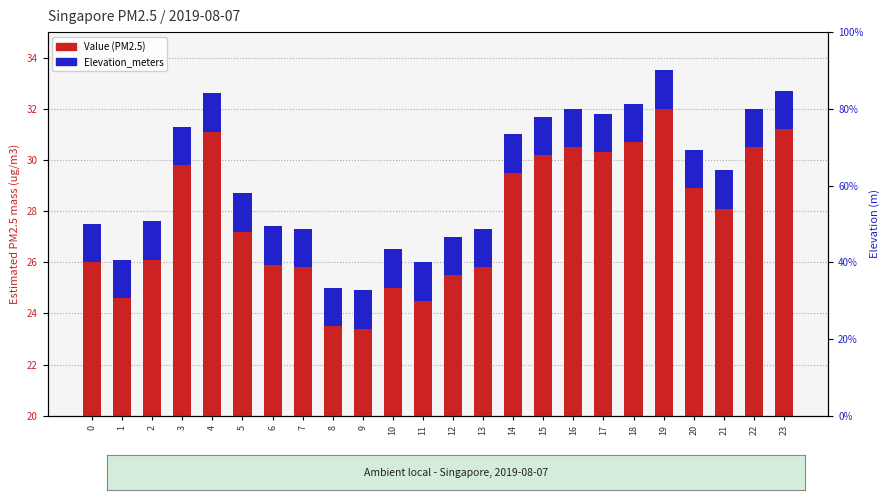

Is it true that Value (PM2.5) equals 3.1 at 2?

False